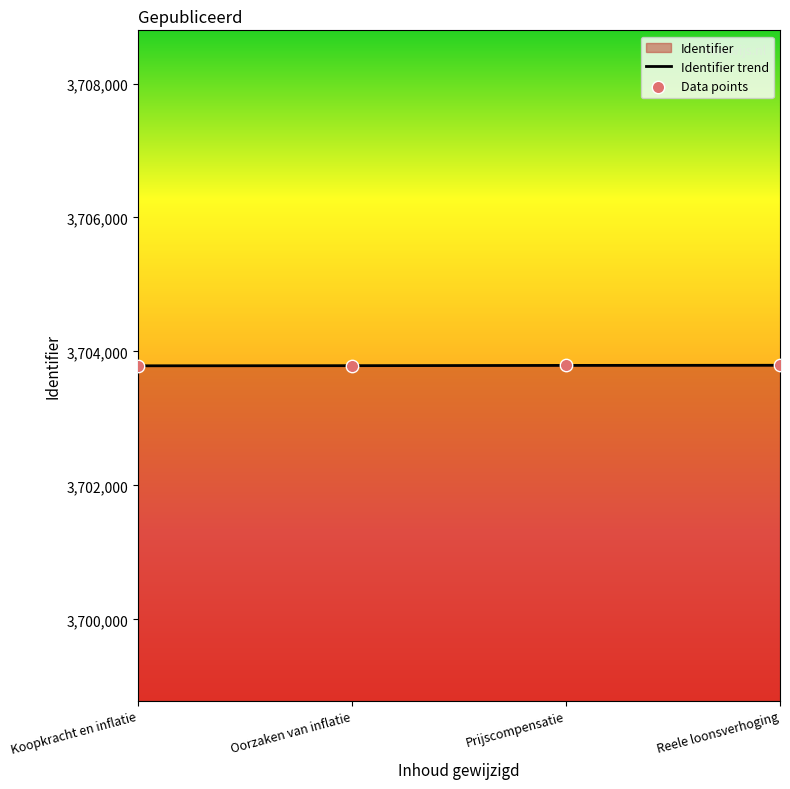

What is the sum of the values at Koopkracht en inflatie and Reele loonsverhoging?

7407580